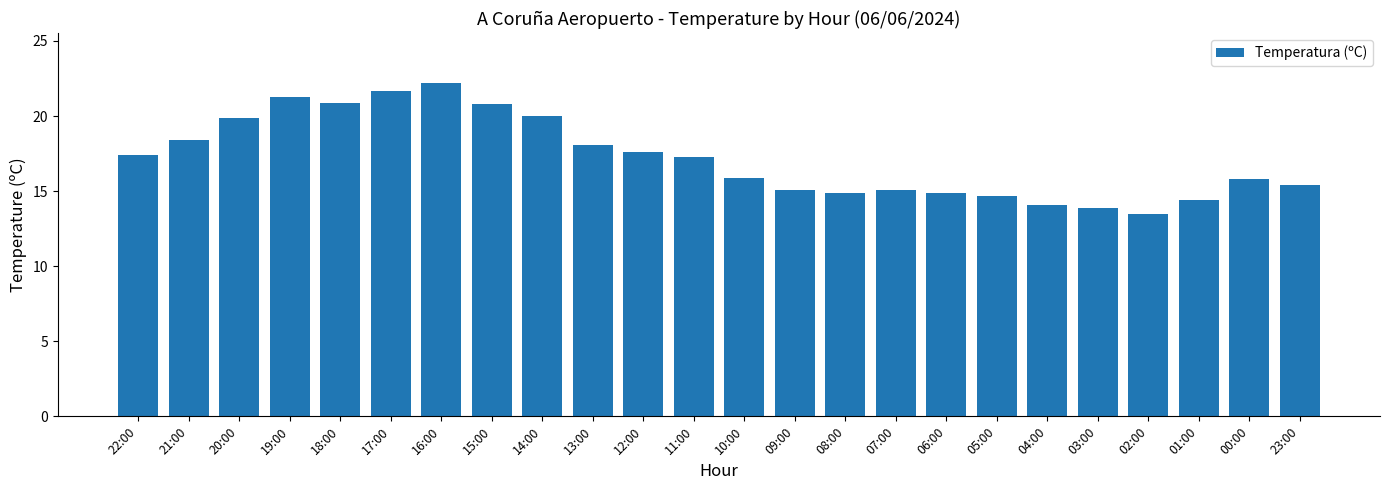

Approximately how many times larger is the value at 01:00 compared to 07:00?

1.0